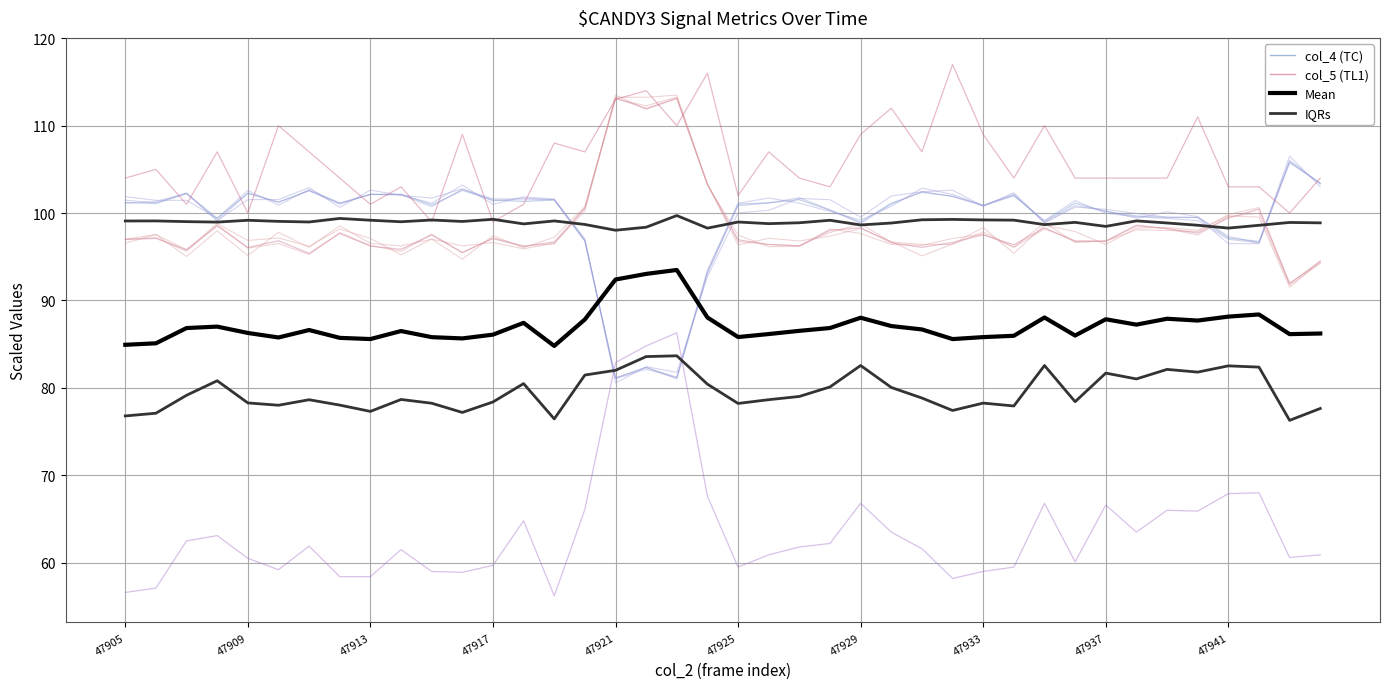

The col_6 series shows 24.9 at 36. True or false?

False